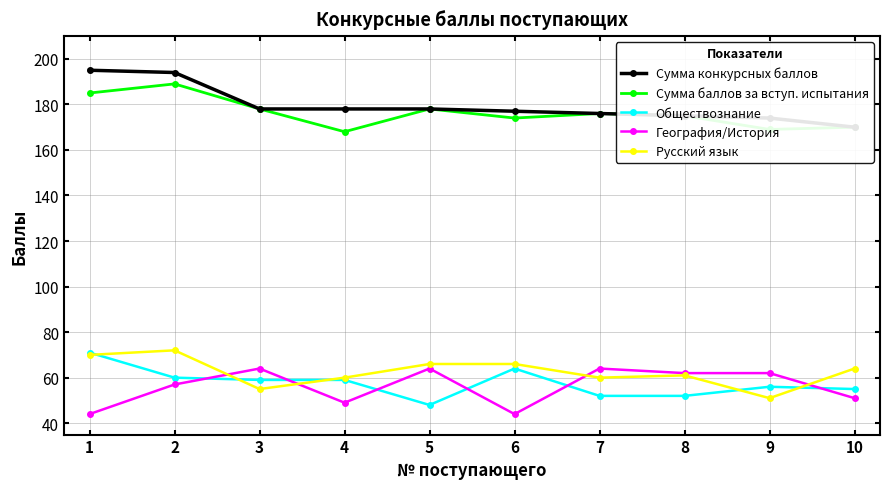

What is the value of the Обществознание point at the 10th from the left?

55